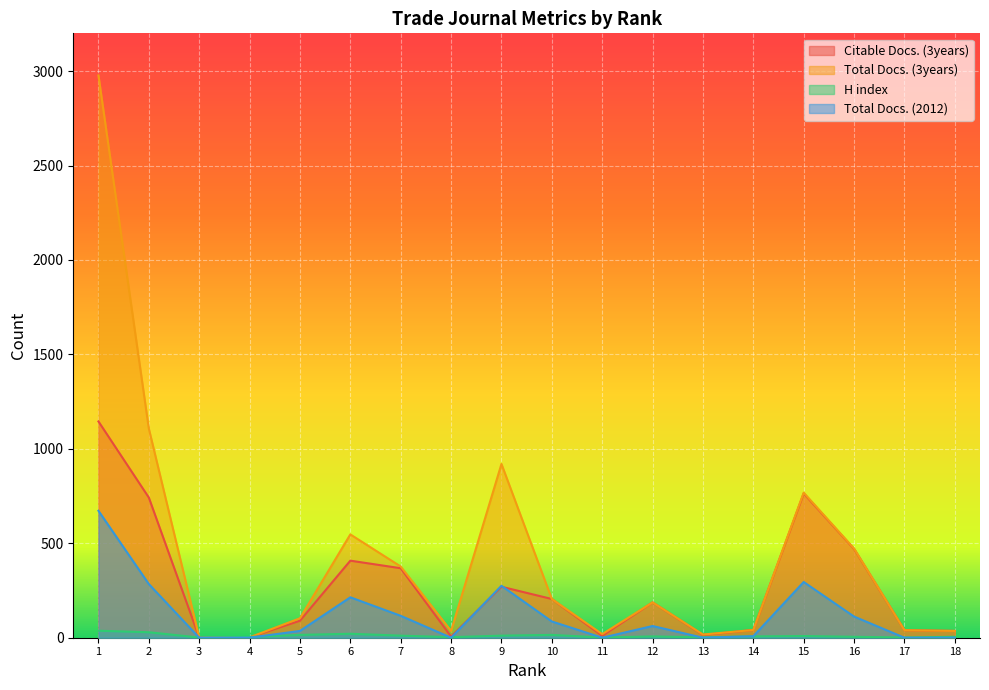

Rank the series by their average value, from highest to lowest.

Total Docs. (3years), Citable Docs. (3years), Total Docs. (2012), H index